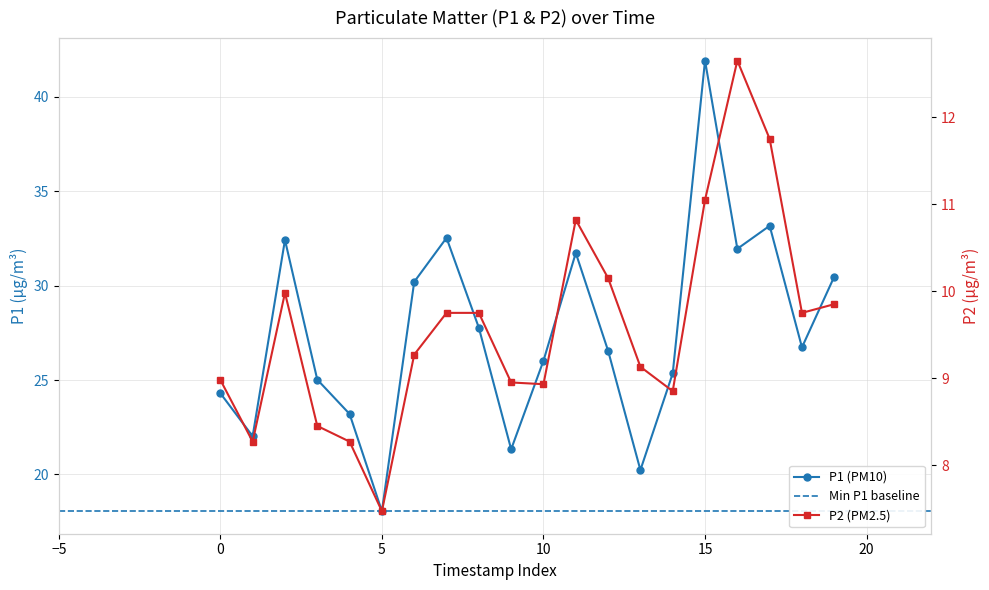

Reading left to right, extract all data points from this chart.

P1: 24.3	22.0	32.4	25.0	23.2	18.1	30.2	32.5	27.8	21.3	26.0	31.7	26.6	20.2	25.4	41.9	31.9	33.2	26.7	30.5
P2: 9.0	8.3	10.0	8.4	8.3	7.5	9.3	9.8	9.8	8.9	8.9	10.8	10.2	9.1	8.8	11.1	12.7	11.8	9.8	9.8